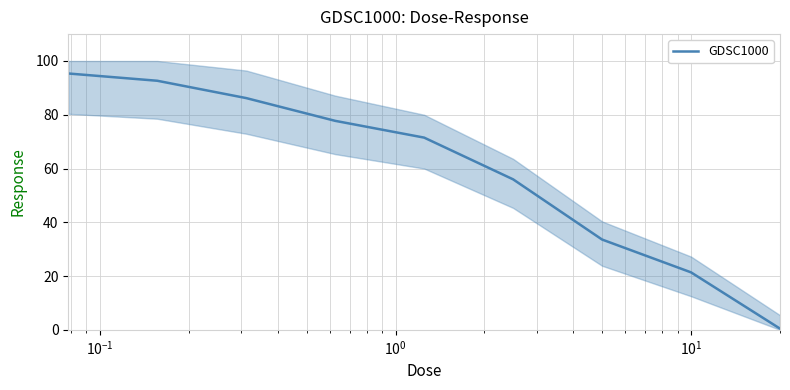

How many series are shown in this chart?

1